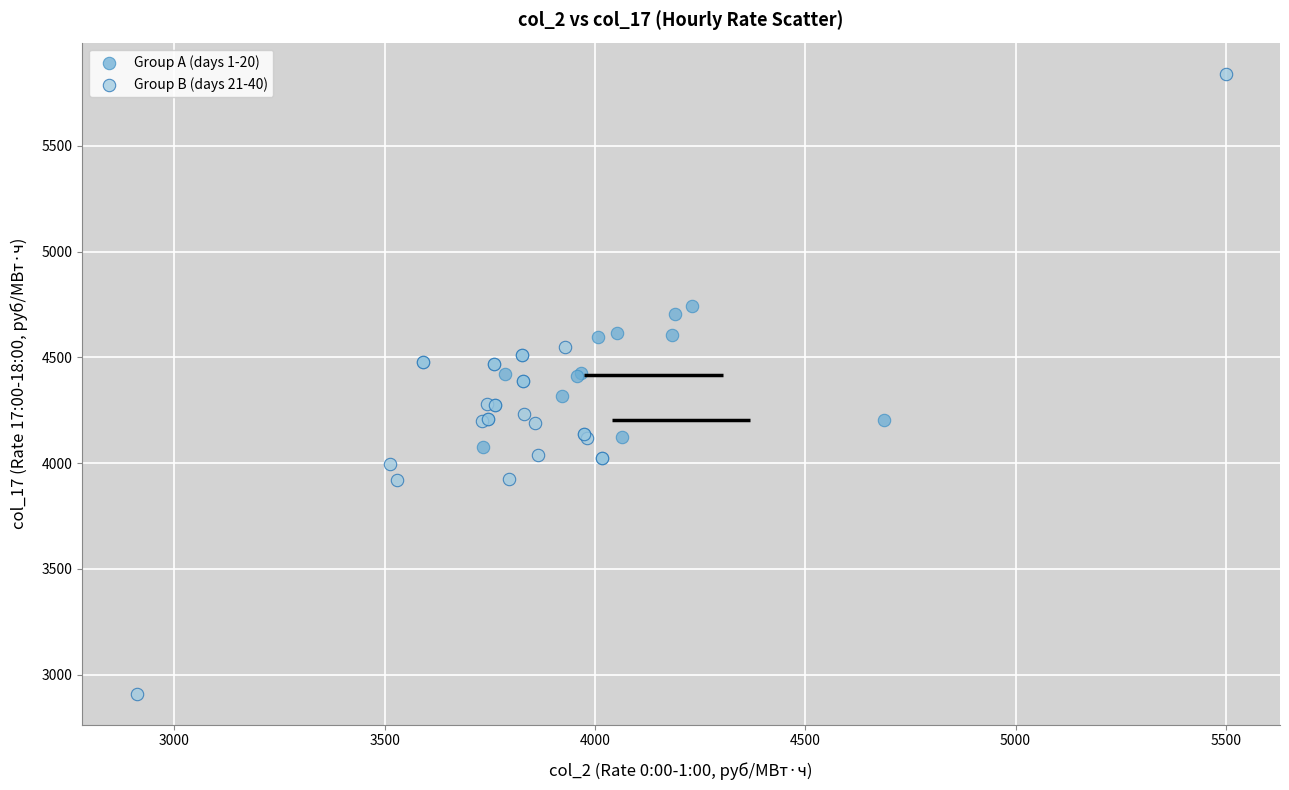

Which series reaches the maximum Y coordinate?

Group B (days 21-40)